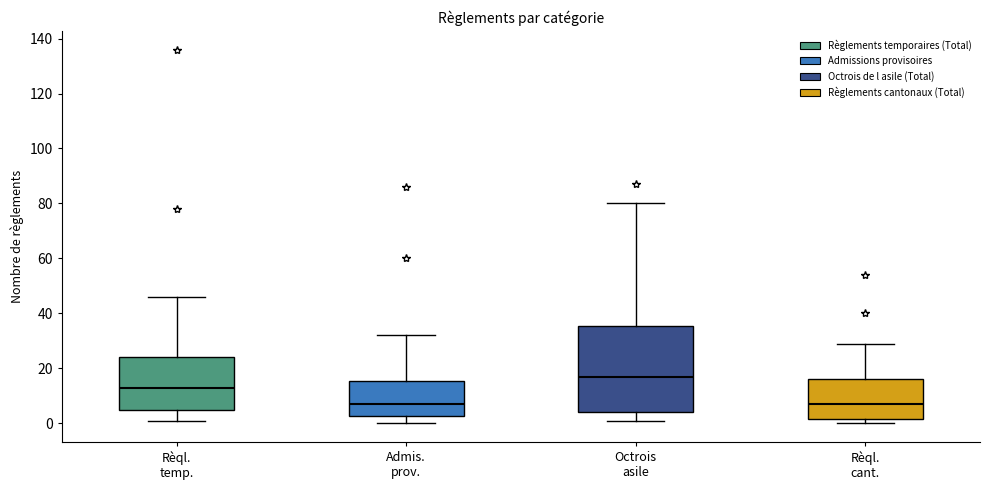

Reading left to right, transcribe this box plot: for each box, give where its median line is, the range the box spans, and where its two whiskers end, as read against the y-axis. The values are not printed on the chart, so give them approximately, as read against the axis.

Rèql. temp.: median 14, box 6 to 24, whiskers 2 to 46
Admis. prov.: median 8, box 2 to 16, whiskers 0 to 32
Octrois asile: median 18, box 4 to 36, whiskers 2 to 80
Rèql. cant.: median 8, box 2 to 16, whiskers 0 to 30